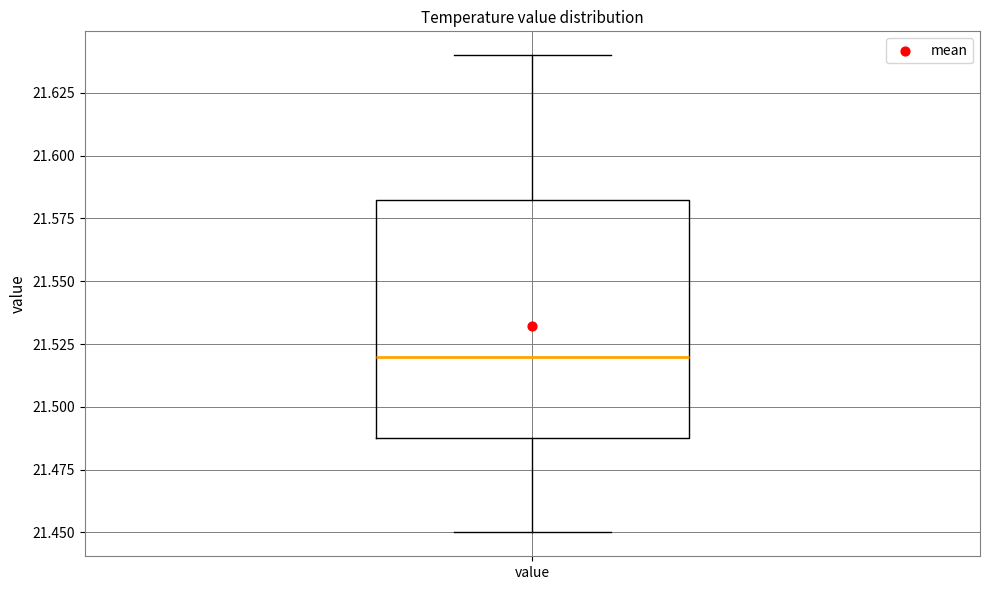

Where does the upper whisker of the box for value end on the y-axis? The values are not printed on the chart, so give them approximately, as read against the axis.

21.640